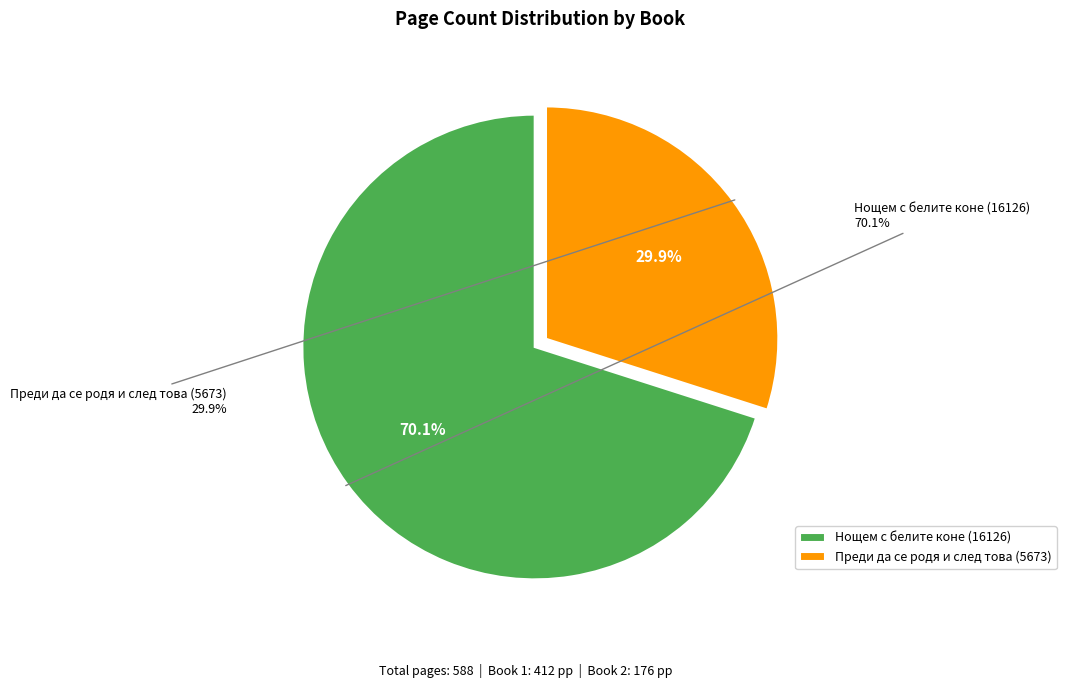

How many segments does this pie chart have?

2